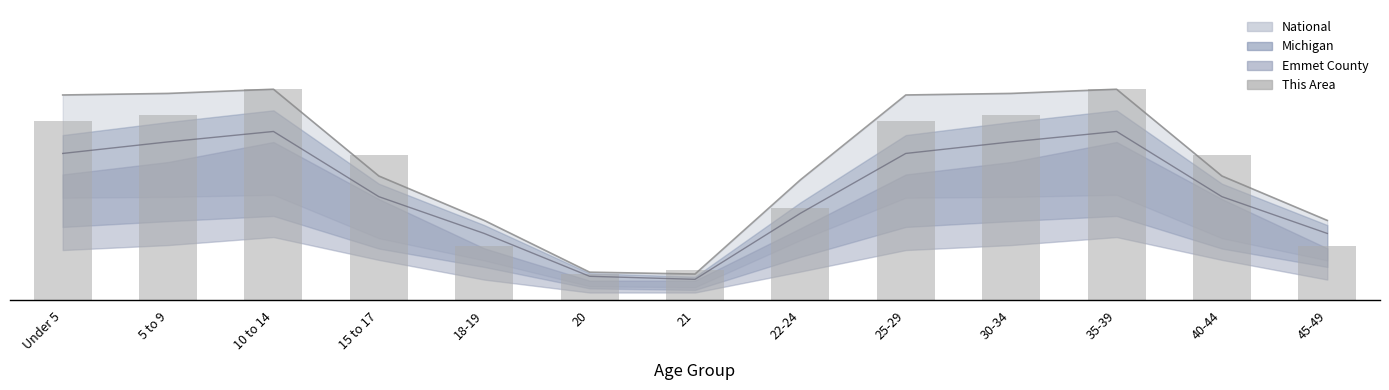

Is it true that the value at 22-24 is 280.9?

False